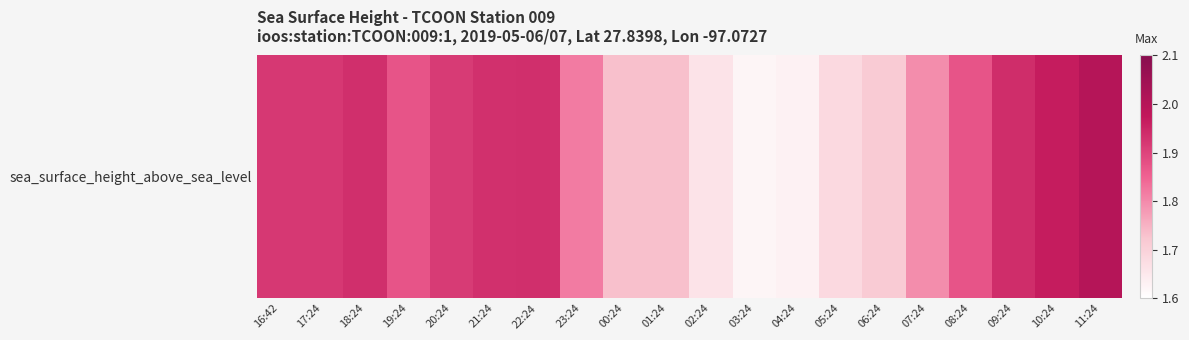

What is the greatest value displayed?

2.0